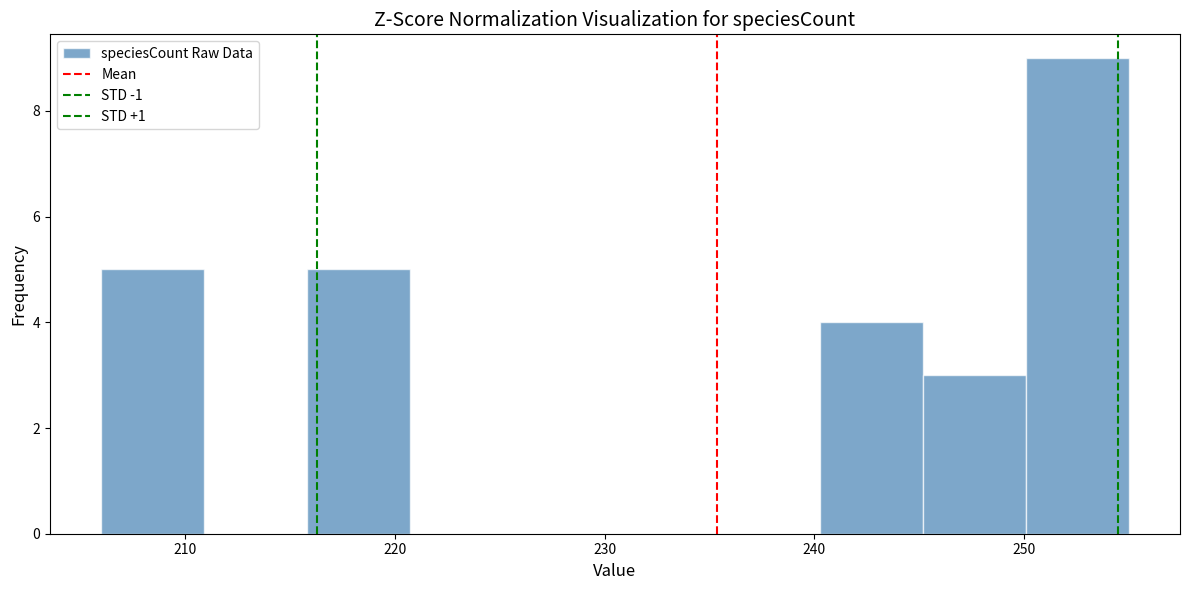

Reading left to right, list every bar in this chart as the range it spans on the x-axis followed by its height. Neither the bar edges nor the heights are printed on the chart, so give them approximately, as read against the axes.

206.0 to 210.9: 5
210.9 to 215.8: 0
215.8 to 220.7: 5
220.7 to 225.6: 0
225.6 to 230.5: 0
230.5 to 235.4: 0
235.4 to 240.3: 0
240.3 to 245.2: 4
245.2 to 250.1: 3
250.1 to 255.0: 9